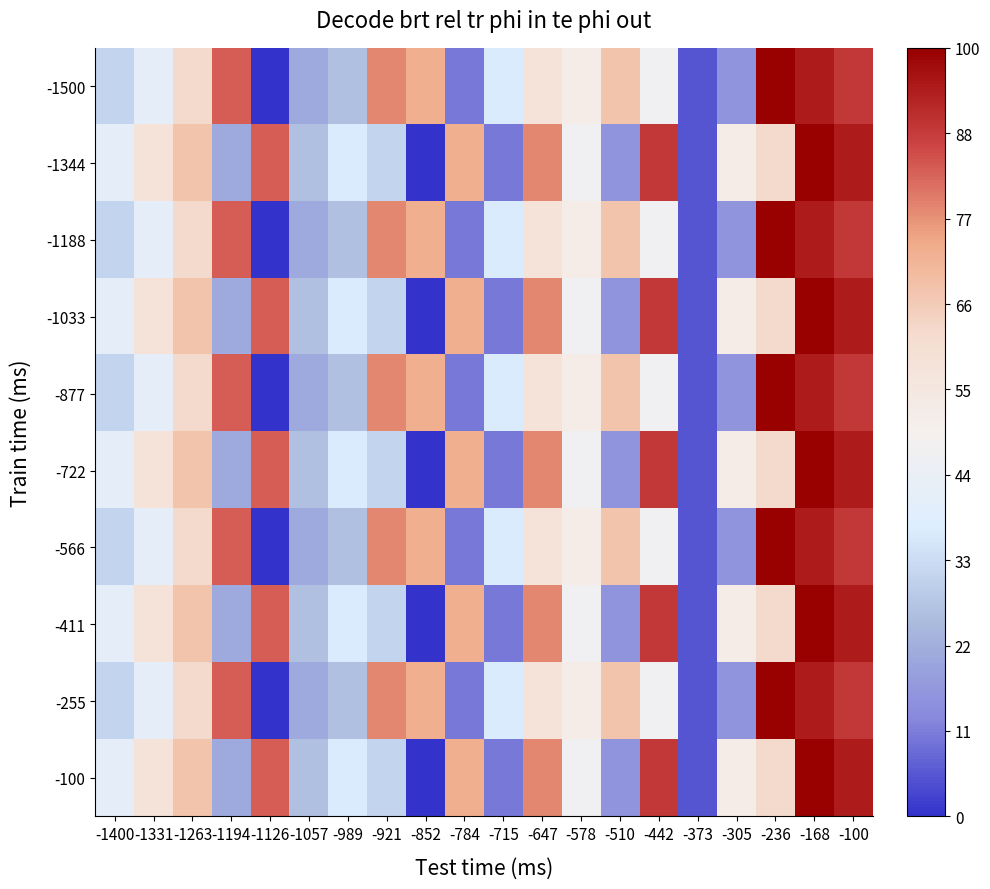

How many distinct data groups are displayed?

10